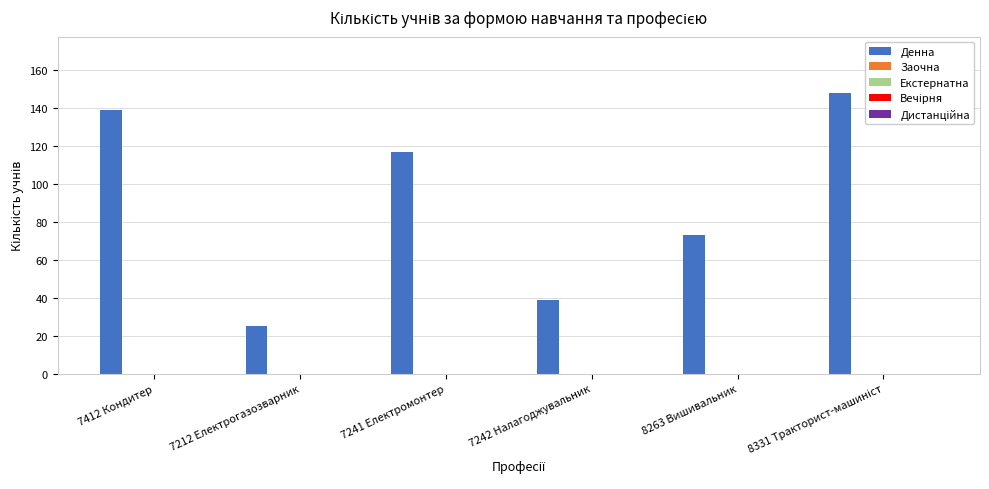

What is the value of the 5th bar from the left?

73